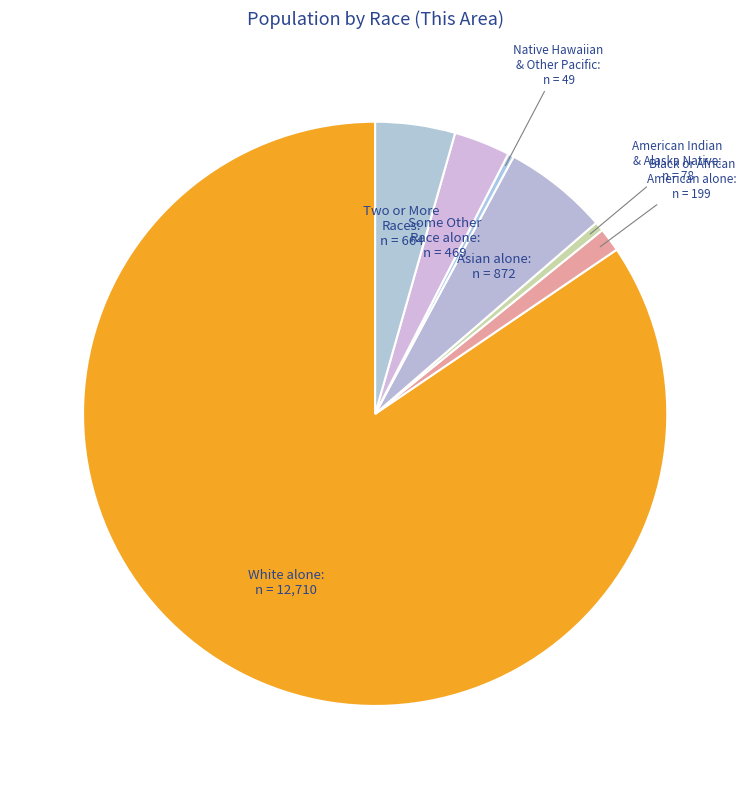

How many segments does this pie chart have?

7